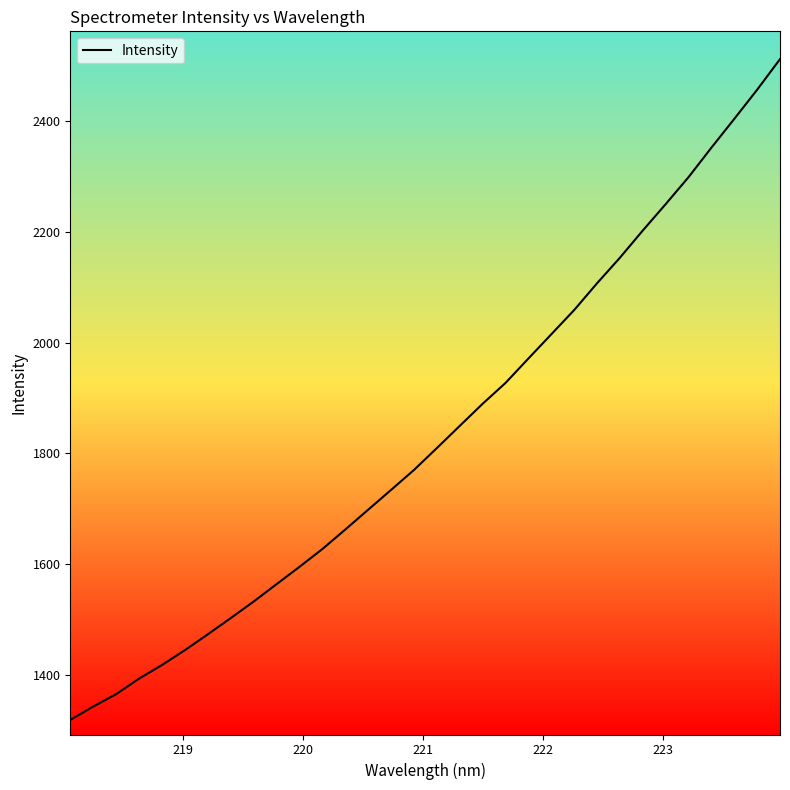

What is the minimum value shown in the chart?

1318.3